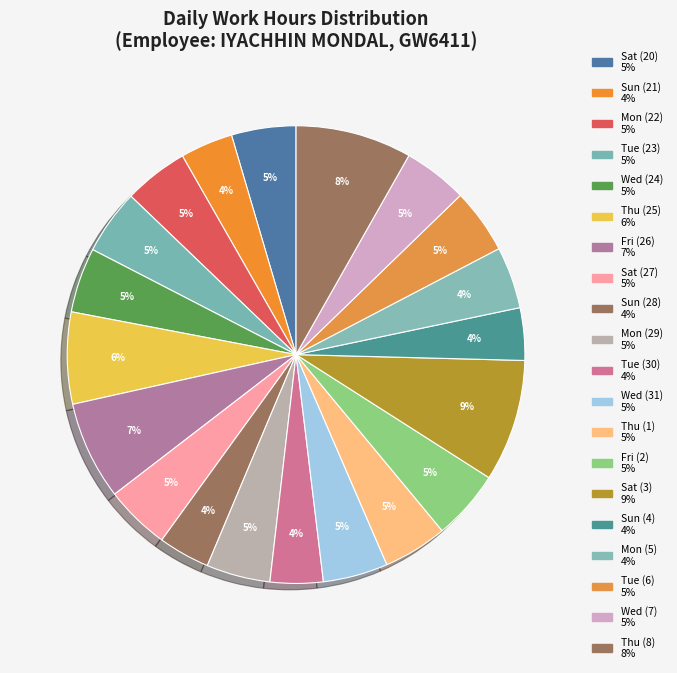

To the nearest percent, what is the difference between the largest and smallest slice percentages?

5%